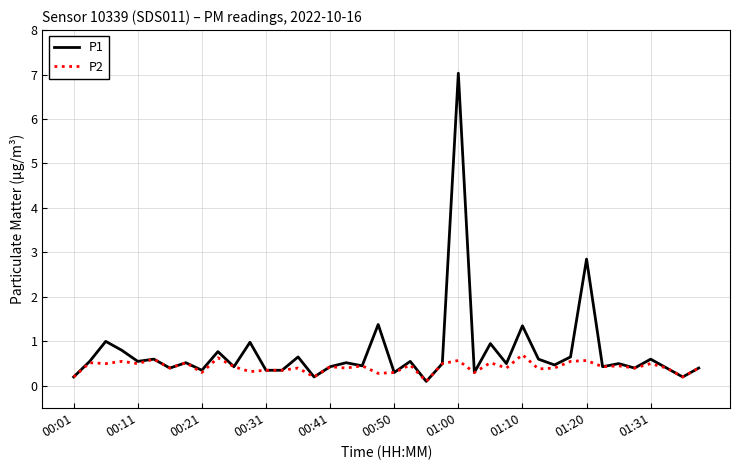

List the series in order of their overall mean, lowest first.

P2, P1